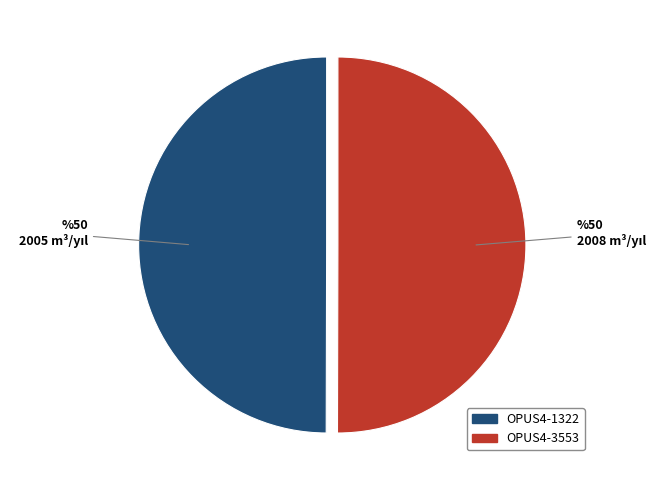

Count the number of slices in the pie.

2